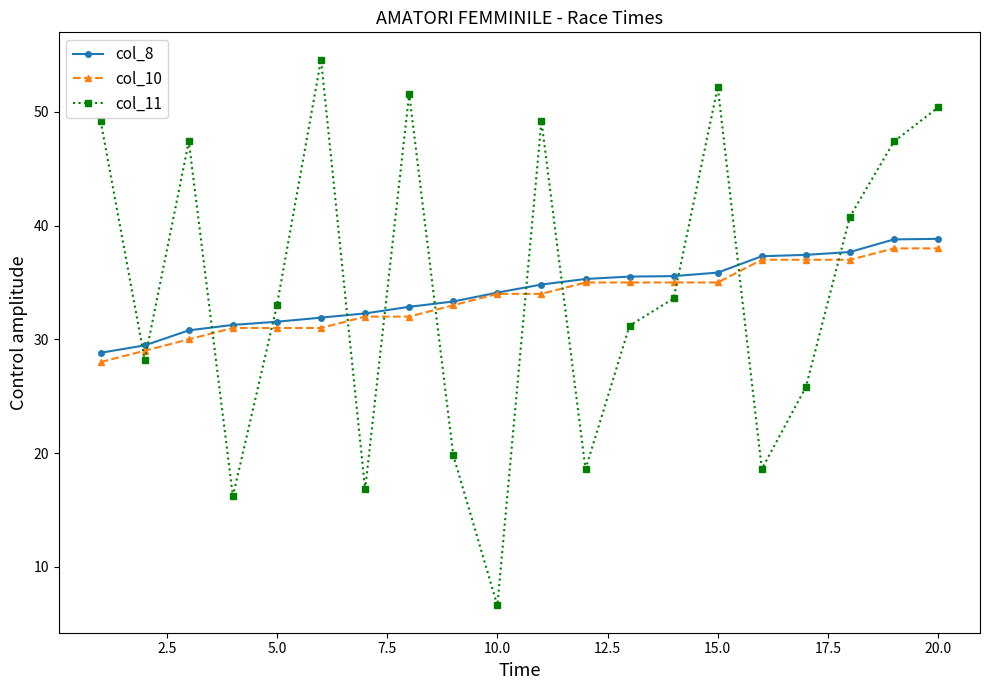

What is the value of the col_11 point at the 2nd from the left?

28.2